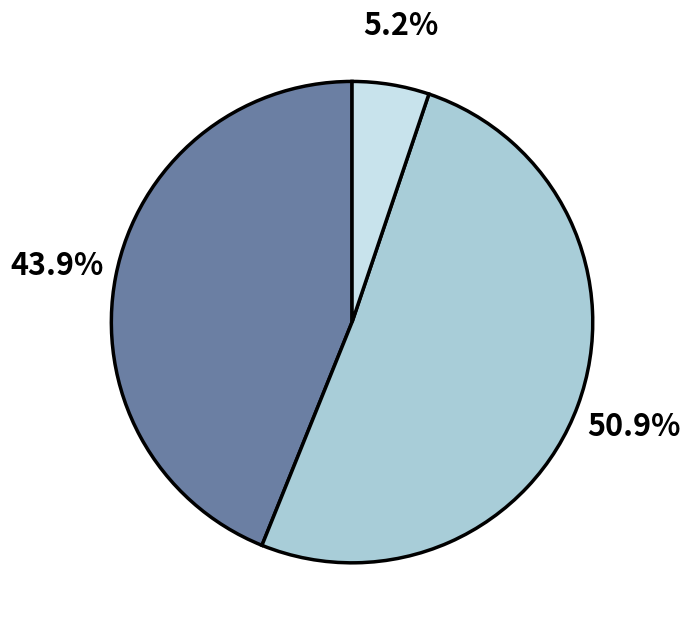

Does any single category account for the majority?

Yes